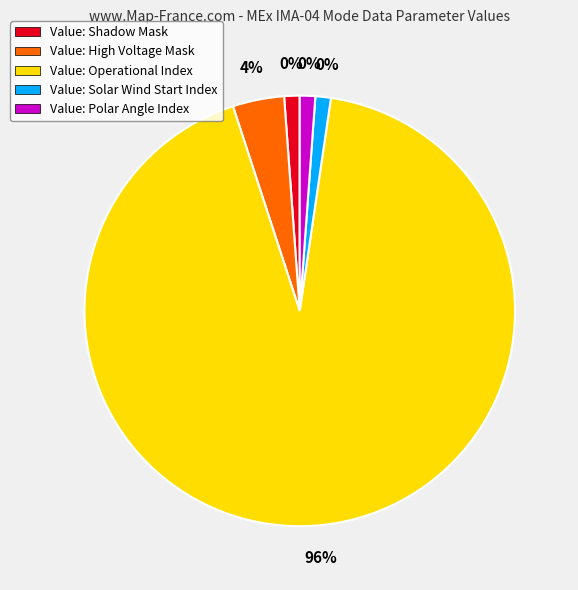

Rank the categories by value from highest to lowest.

Operational Index, High Voltage Mask, Shadow Mask, Solar Wind Start Index, Polar Angle Index